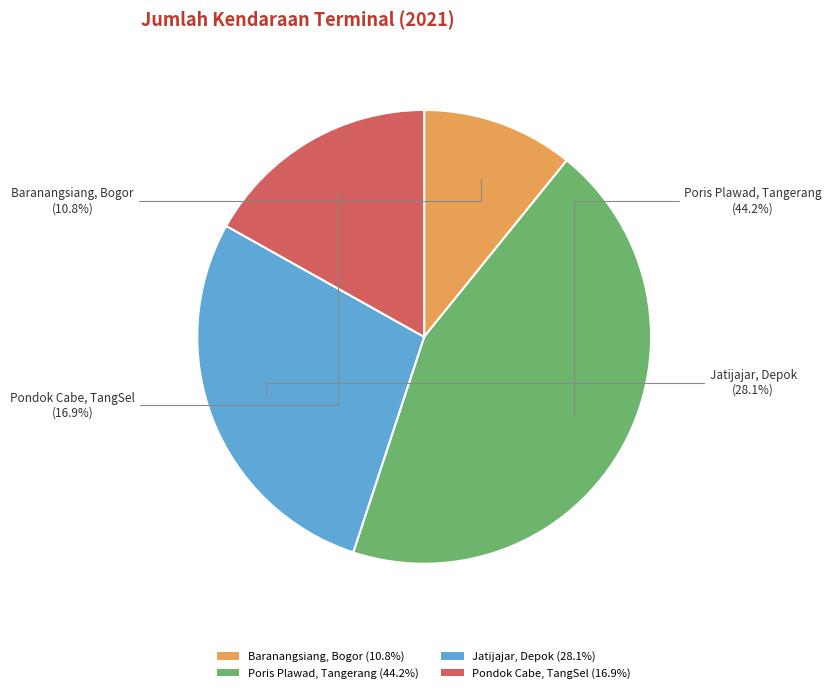

To the nearest percent, what is the difference between the largest and smallest slice percentages?

33%